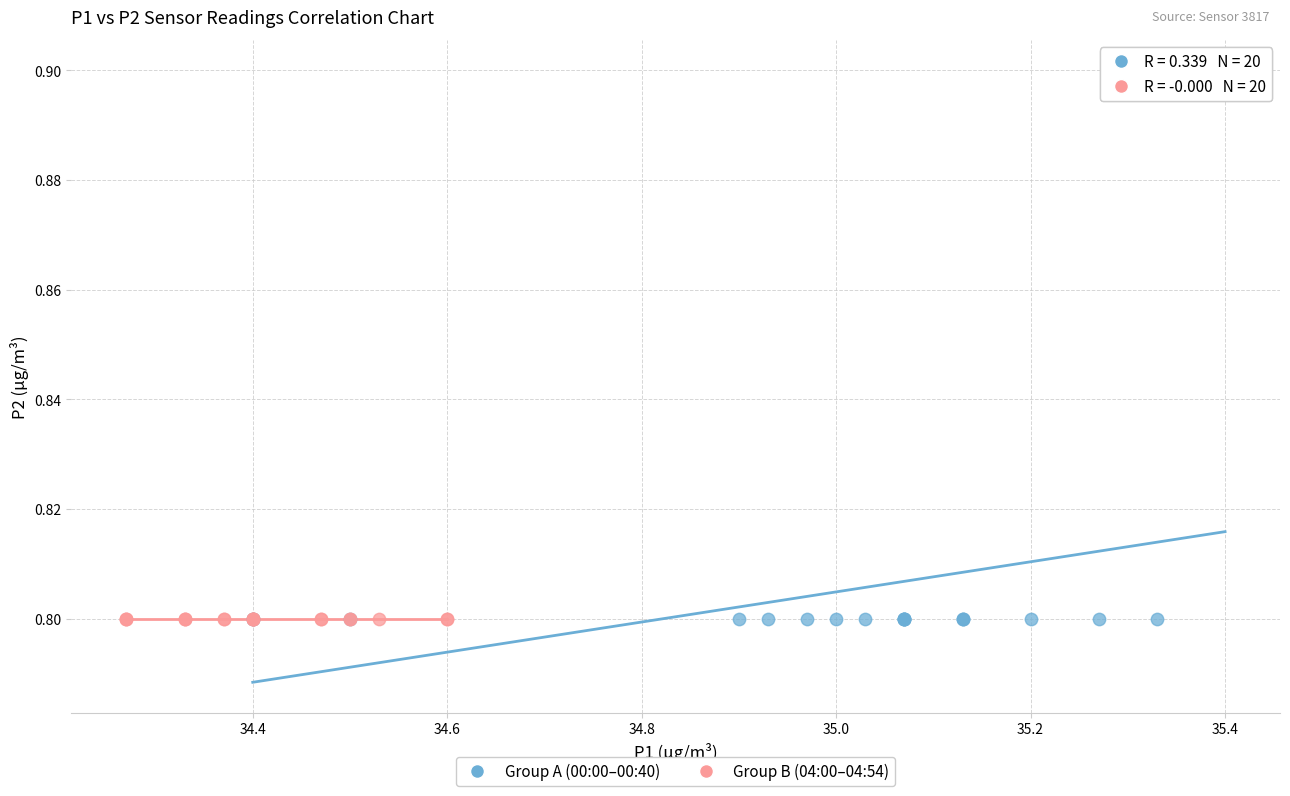

Which series contains the highest Y value?

Group A (00:00–00:40)